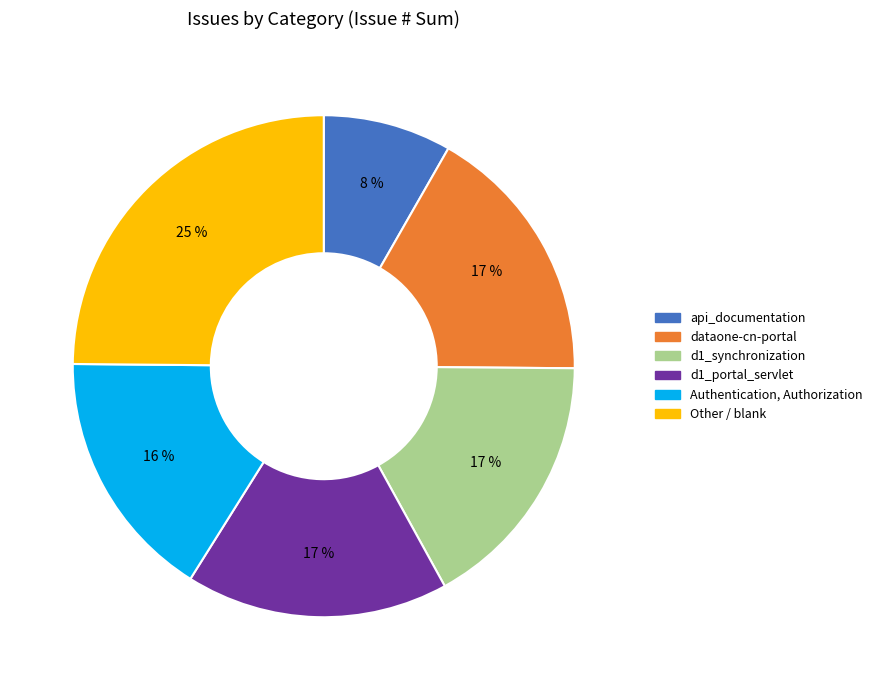

Is Other / blank the majority of the pie?

No